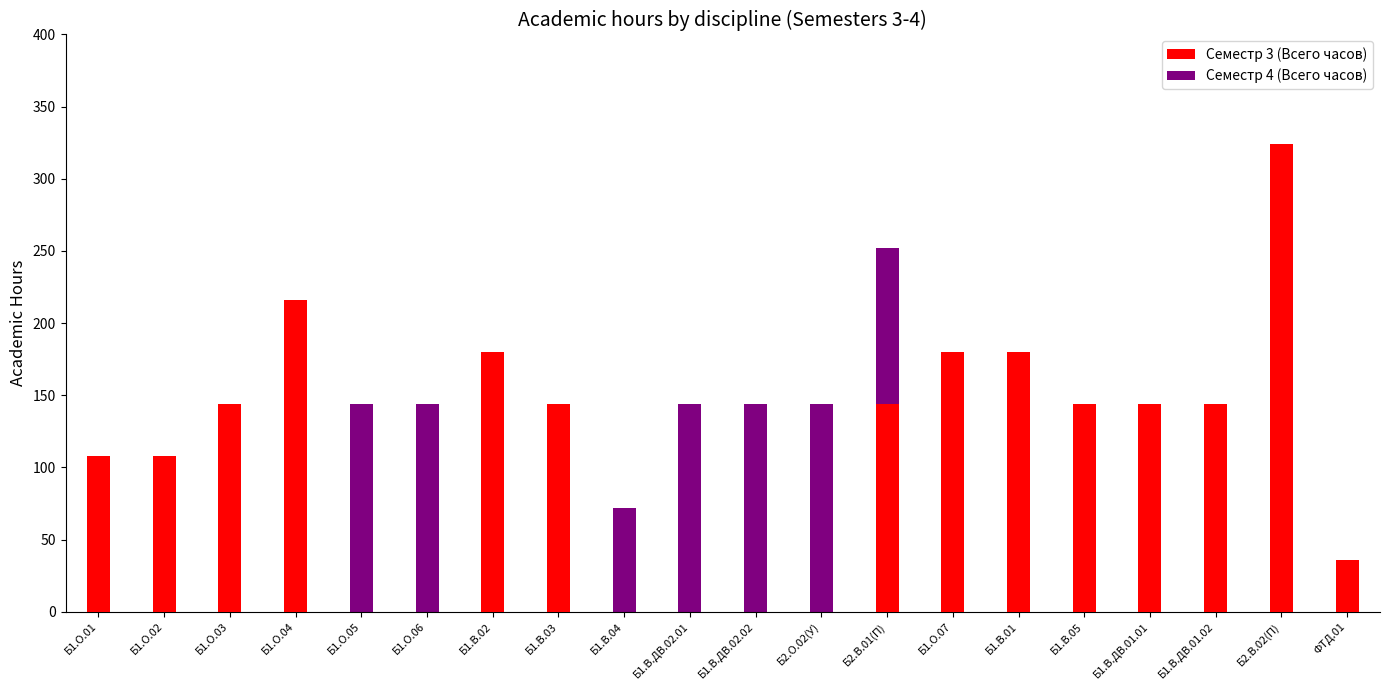

How many groups of bars are there?

20